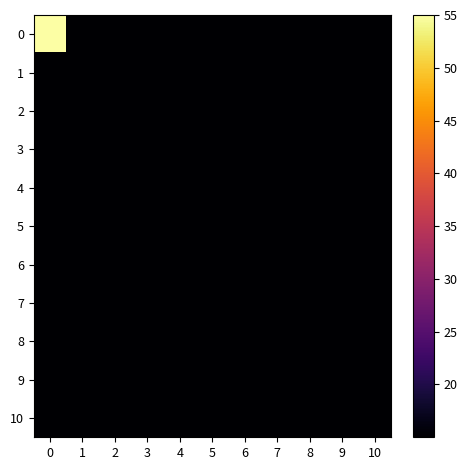

At 3, list the series in order from largest to smallest.

1, 2, 0, 3, 5, 6, 4, 7, 10, 8, 9